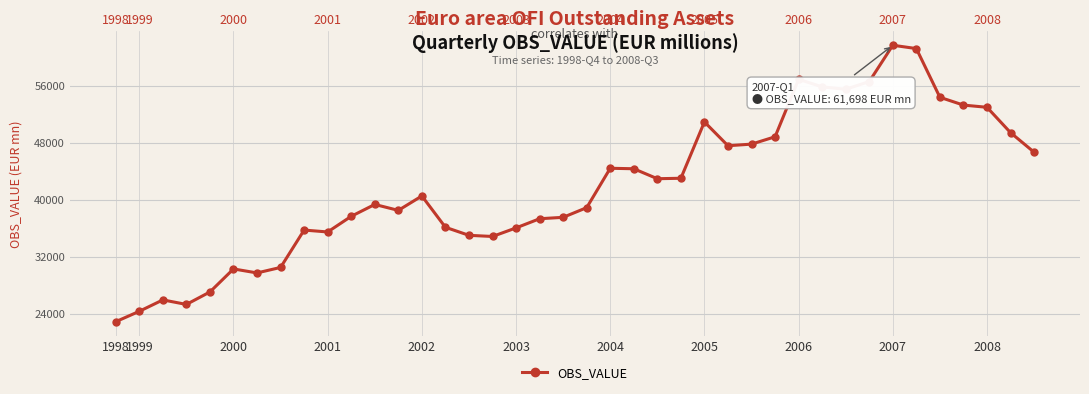

Which label corresponds to the smallest value in the chart?

1998